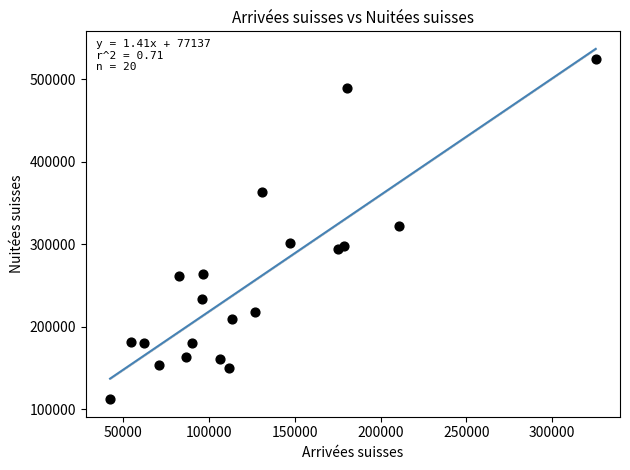

What is the range of Y values (max minus min)?

412591